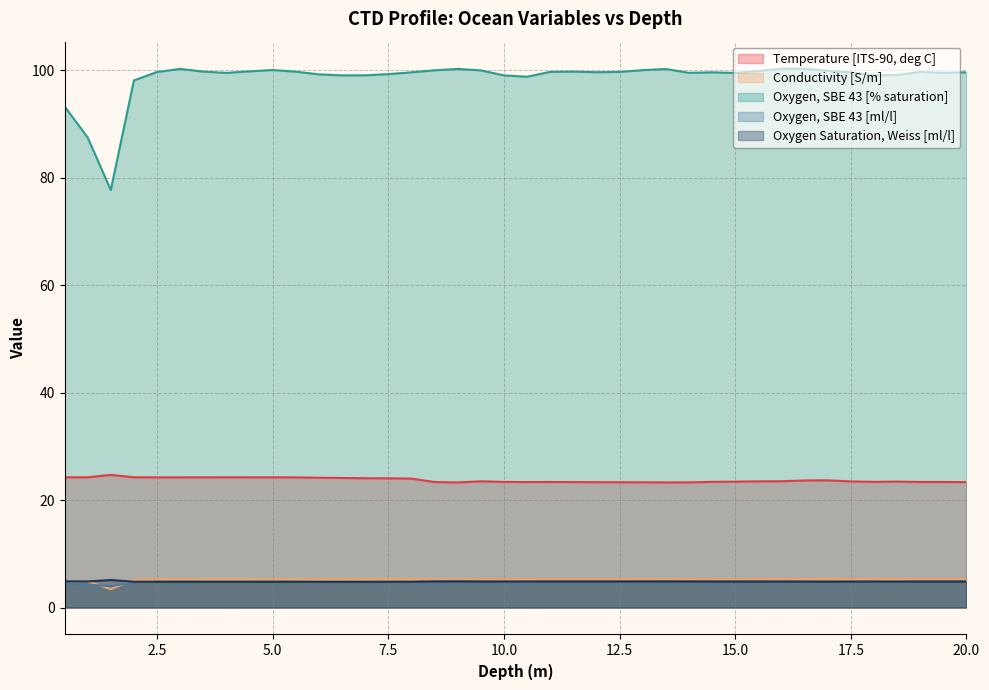

What is the difference between the Temperature [ITS-90, deg C] values at 20.0 and 4.0?

0.9